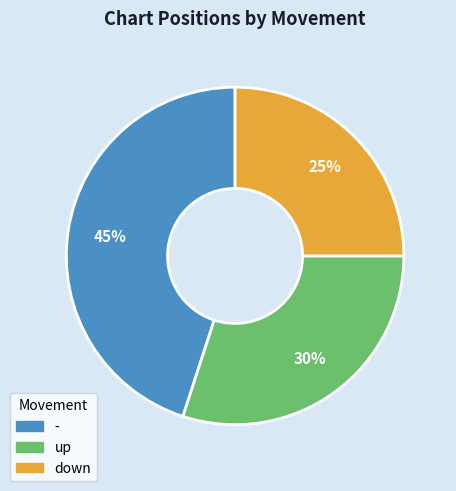

To the nearest percent, what is the difference between the largest and smallest slice percentages?

20%